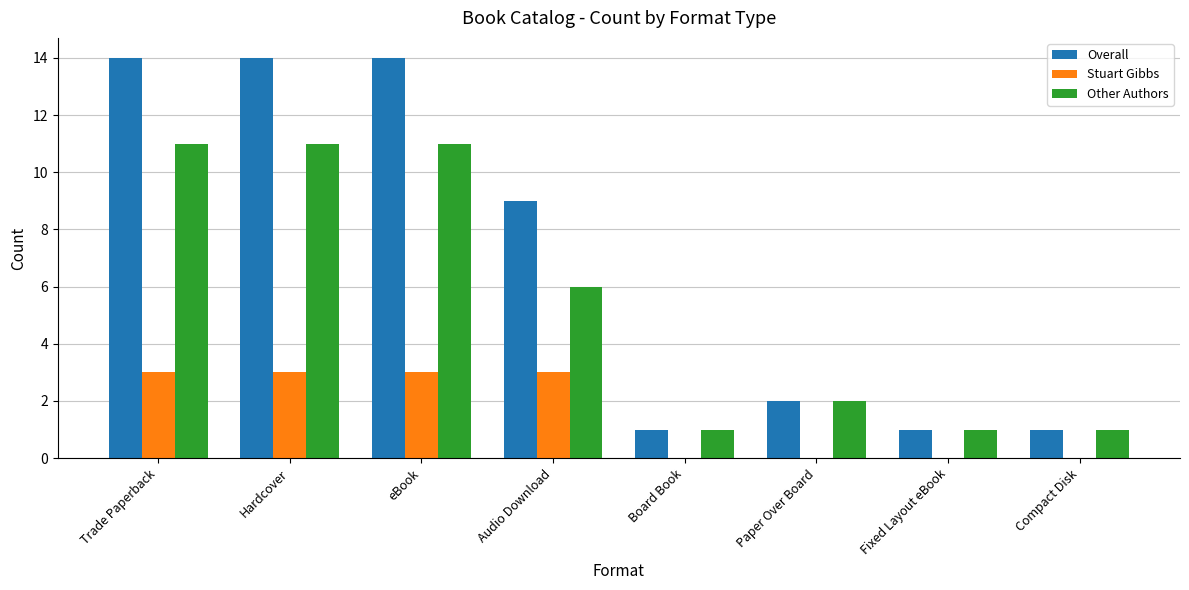

What is the sum of all Stuart Gibbs values?

12